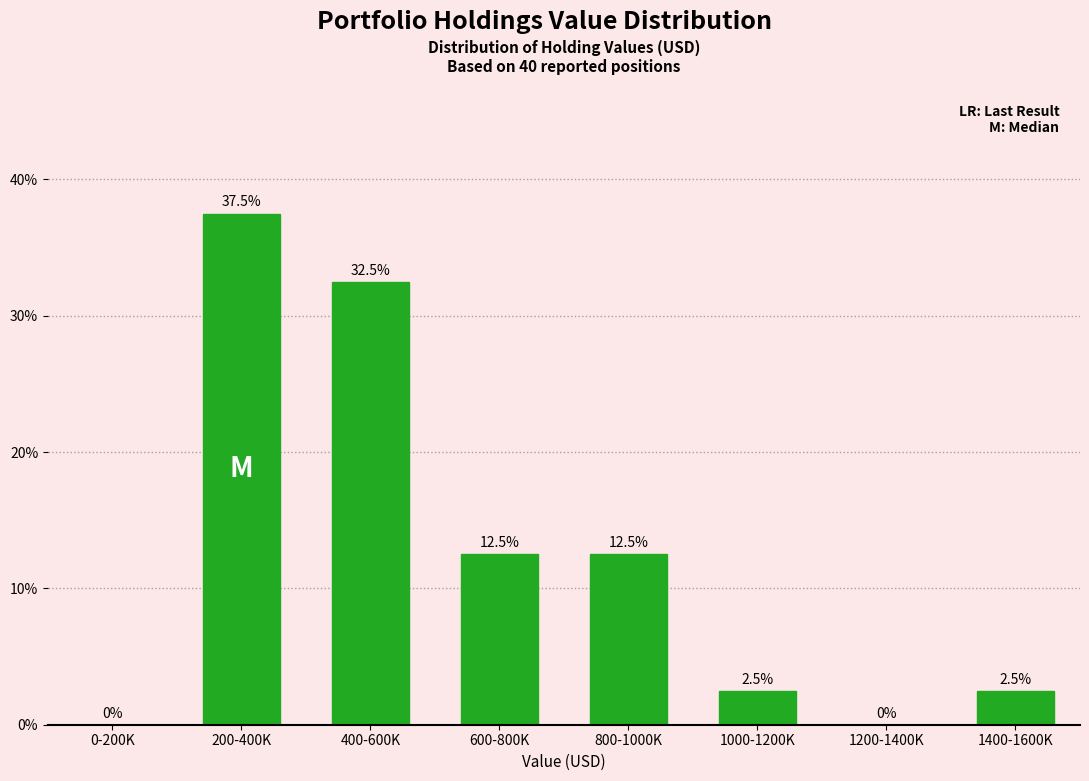

Reading right to left, list all the values displayed in this chart.

1400-1600K=2.5	1200-1400K=0.0	1000-1200K=2.5	800-1000K=12.5	600-800K=12.5	400-600K=32.5	200-400K=37.5	0-200K=0.0